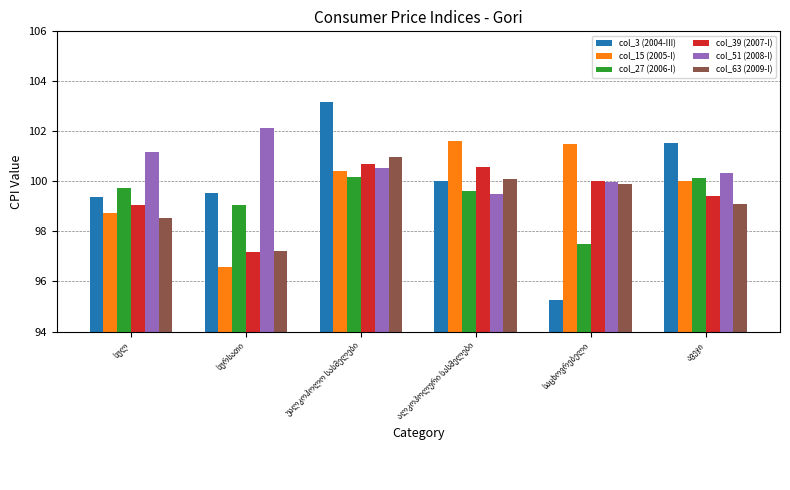

How many groups of bars are there?

6